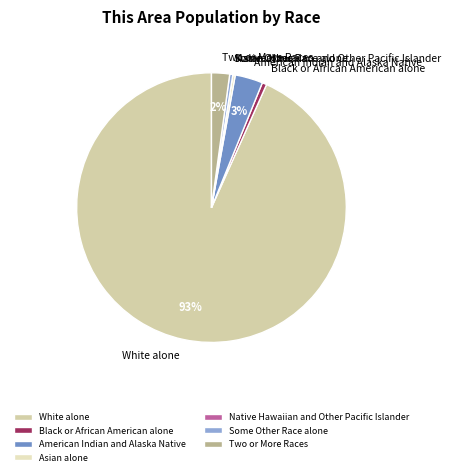

Combined, do Some Other Race alone and American Indian and Alaska Native account for over 50%?

No